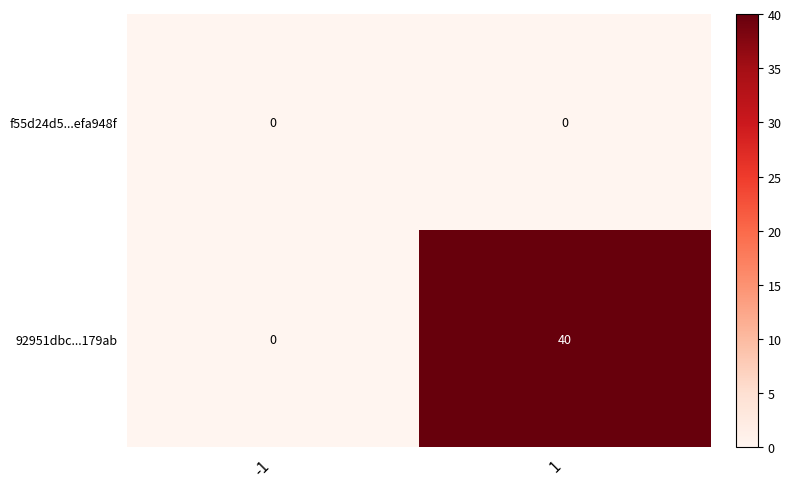

What is the sum of all 92951dbc...179ab values?

40